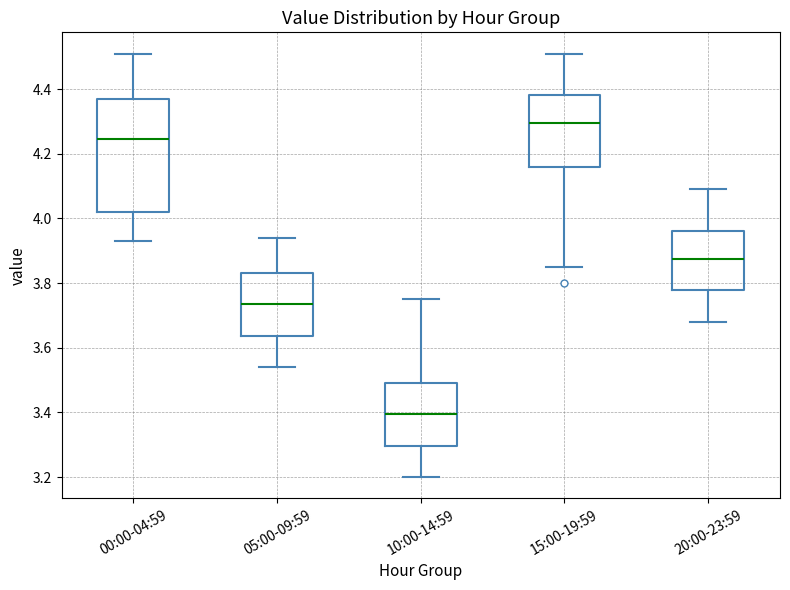

Comparing the boxes themselves (not the whiskers), which one is the tallest?

00:00-04:59